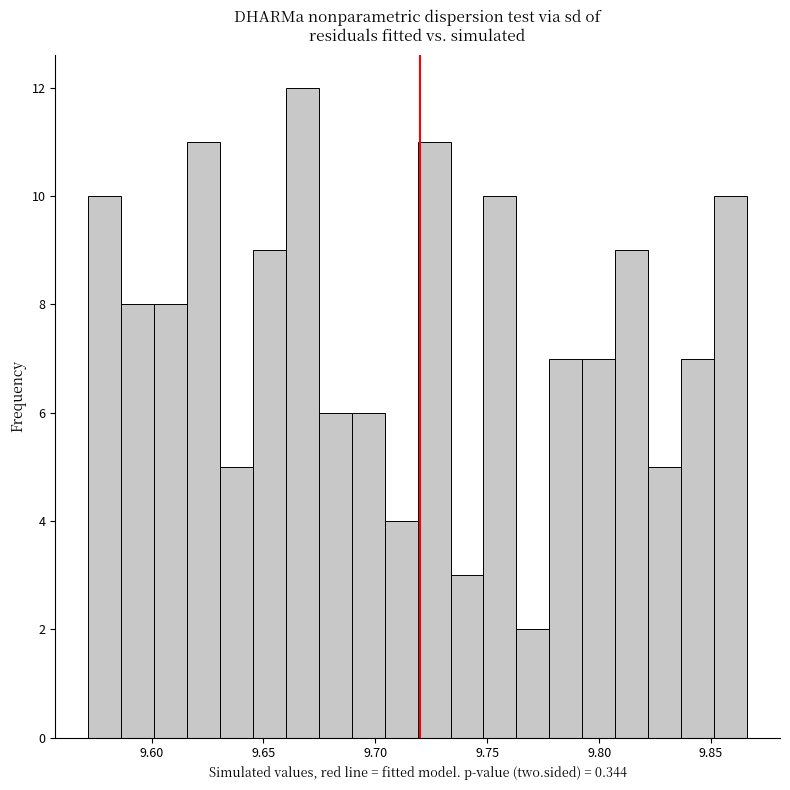

Around what value on the x-axis is the tallest bar? Give the approximate position of its centre, as read against the axis.

9.665